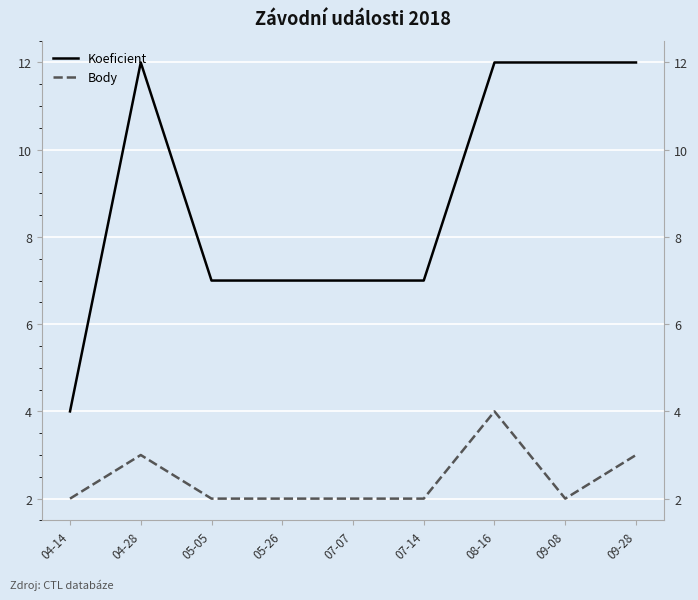

Count the number of categories in the chart.

9